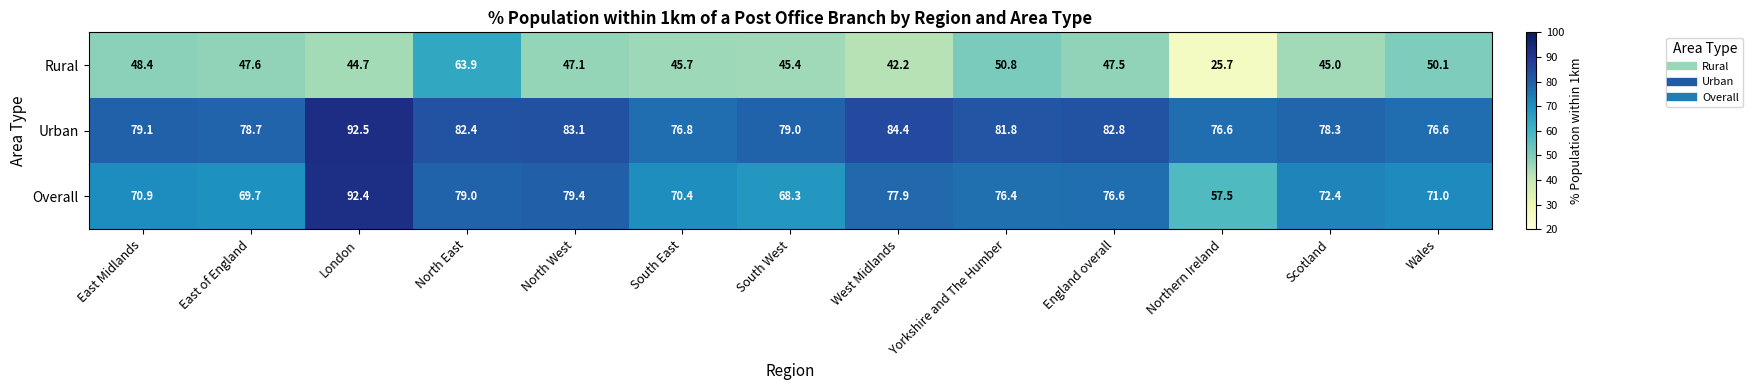

At how many categories does at least one series exceed 87?

1